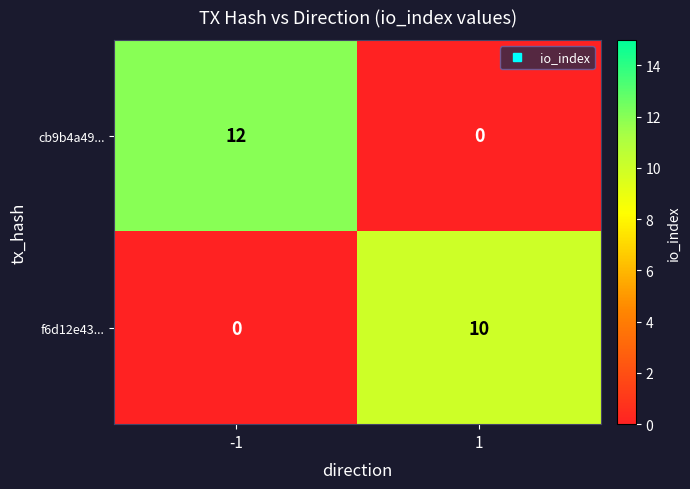

Reading left to right, list all the values displayed in this chart.

cb9b4a49...: -1=12	1=0
f6d12e43...: -1=0	1=10